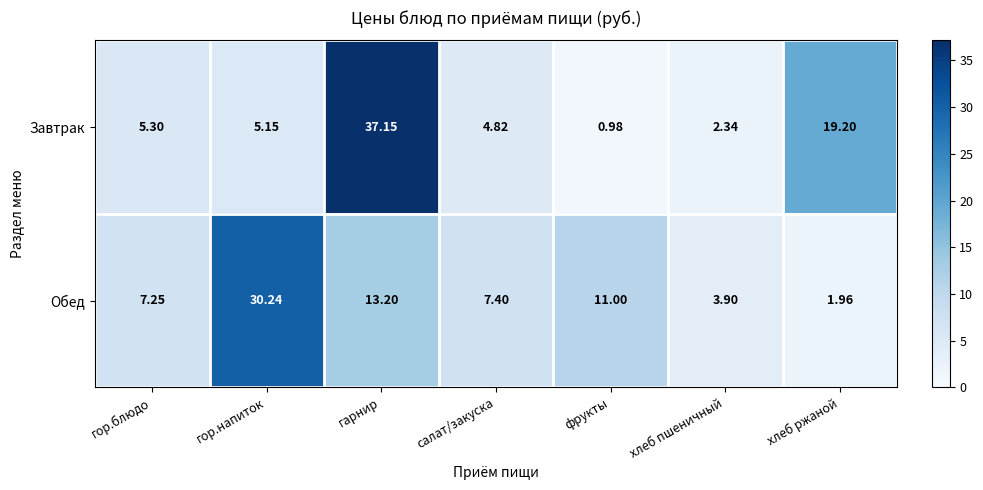

Between гор.напиток and салат/закуска, which series saw the biggest shift?

Обед